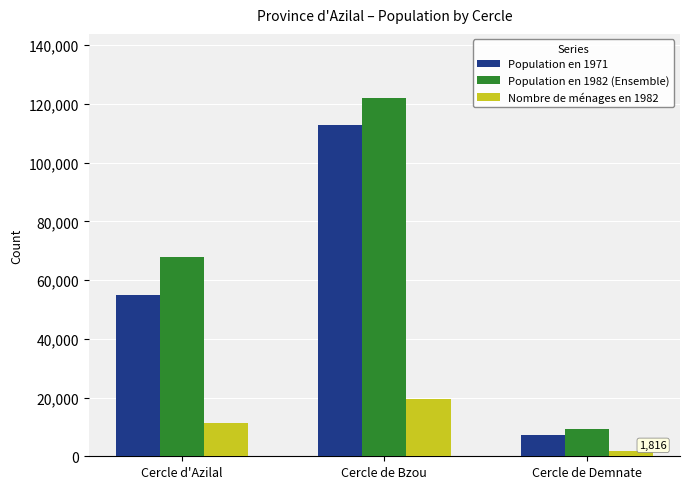

Reading right to left, what are all the values shown in this chart?

Population en 1971: 7140	112654	54945
Population en 1982 (Ensemble): 9339	121897	67700
Nombre de ménages en 1982: 1816	19586	11266